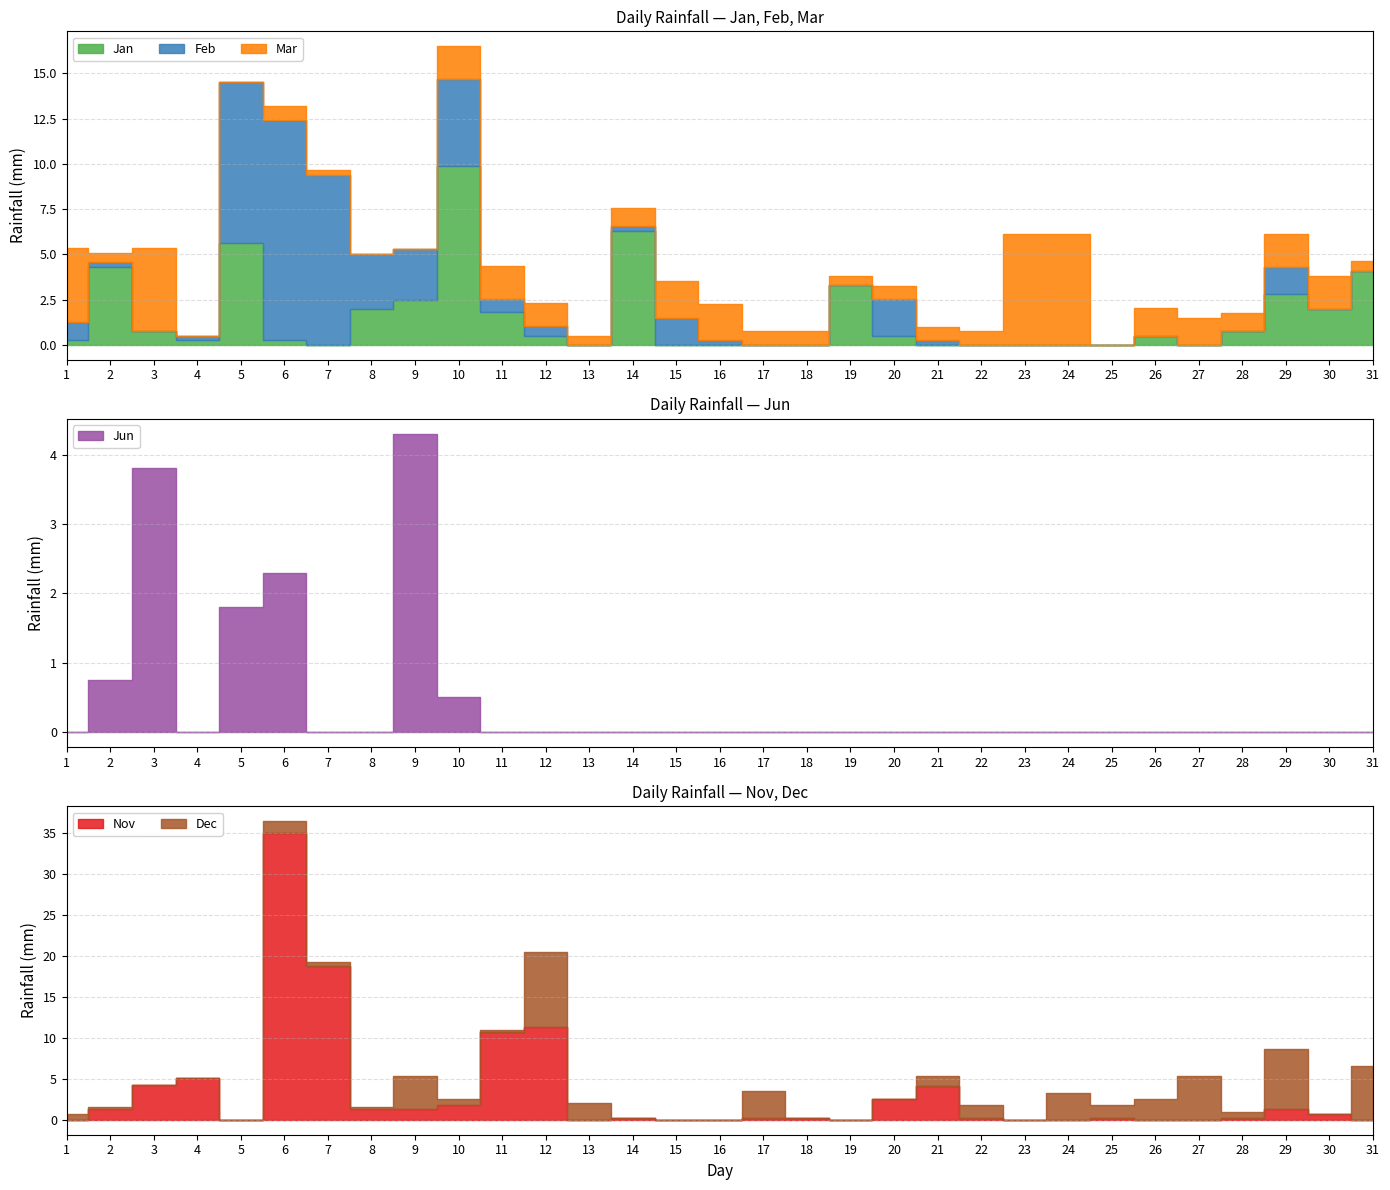

How many intersections are there between Mar and Jun?

4